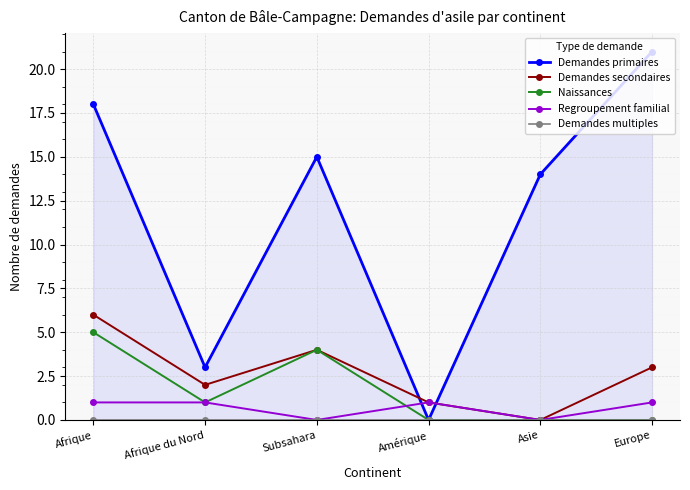

Reading left to right, what are all the values shown in this chart?

Demandes primaires: Afrique=18	Afrique du Nord=3	Subsahara=15	Amérique=0	Asie=14	Europe=21
Demandes secondaires: Afrique=6	Afrique du Nord=2	Subsahara=4	Amérique=1	Asie=0	Europe=3
Naissances: Afrique=5	Afrique du Nord=1	Subsahara=4	Amérique=0	Asie=0	Europe=0
Regroupement familial: Afrique=1	Afrique du Nord=1	Subsahara=0	Amérique=1	Asie=0	Europe=1
Demandes multiples: Afrique=0	Afrique du Nord=0	Subsahara=0	Amérique=0	Asie=0	Europe=0